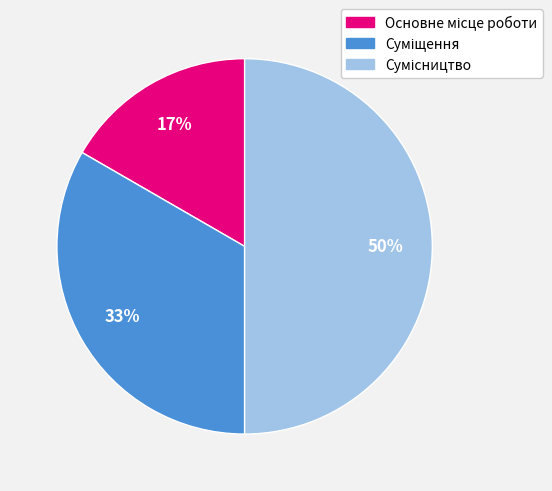

To the nearest percent, what is the difference between the largest and smallest slice percentages?

33%